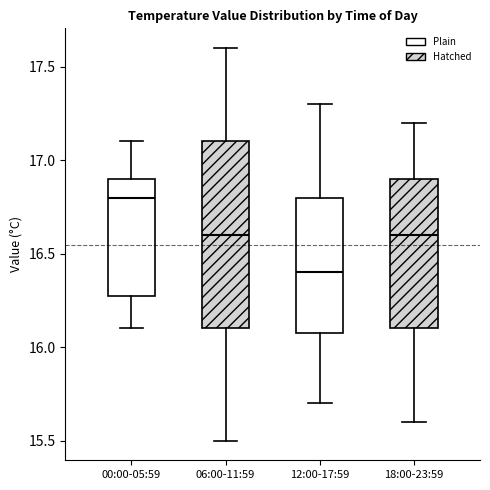

Comparing the boxes themselves (not the whiskers), which one is the tallest?

06:00-11:59